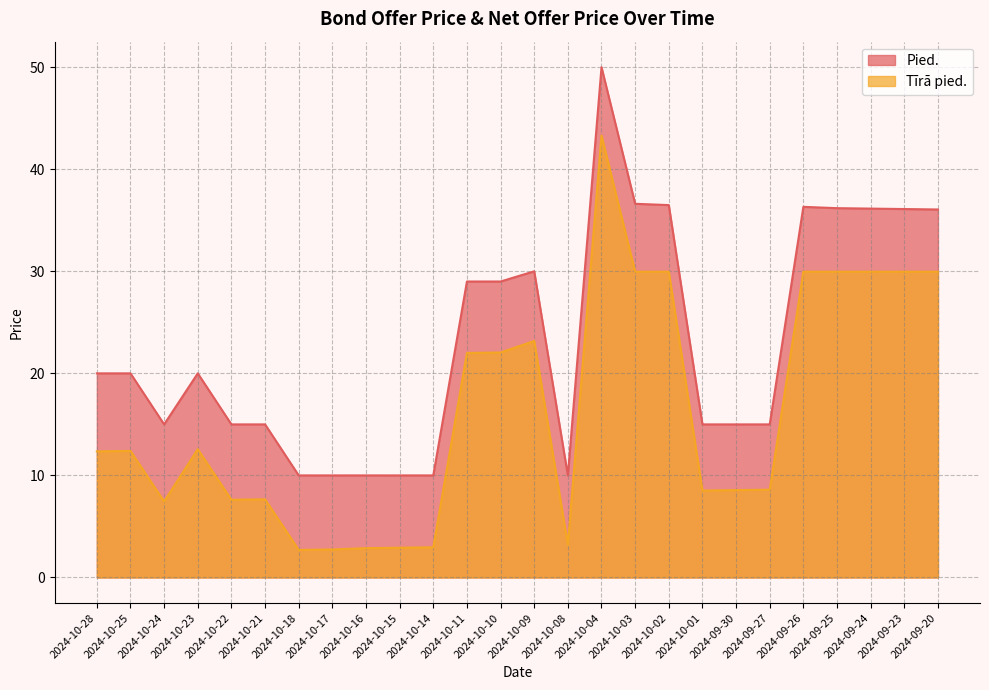

What is the value of the Pied. point at the 11th from the left?

10.0